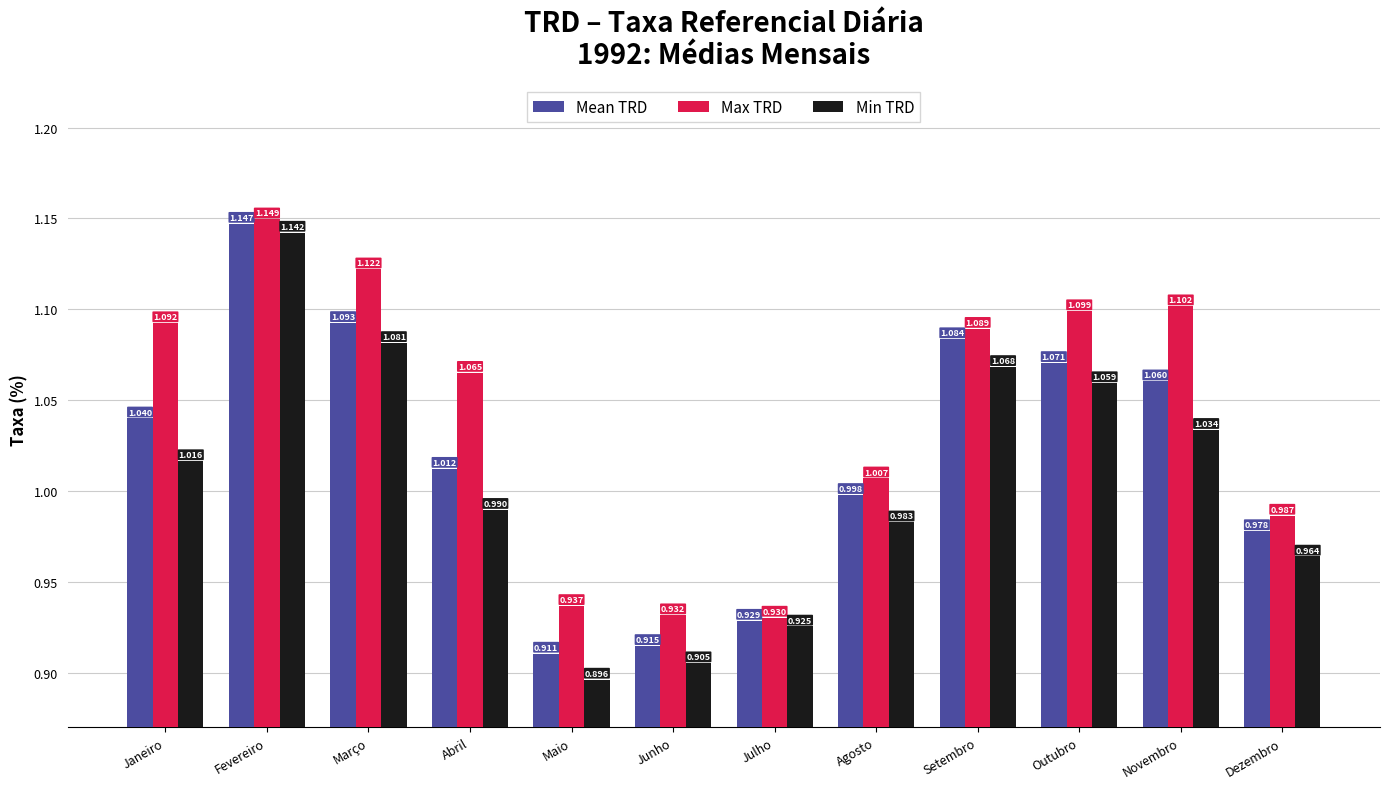

Is the value of Max TRD at Setembro greater than the value of Mean TRD at Dezembro?

Yes